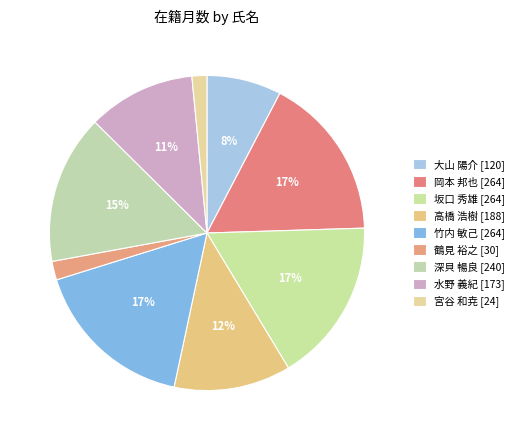

Rank the categories by value from highest to lowest.

岡本 邦也 [264], 坂口 秀雄 [264], 竹内 敏己 [264], 深貝 暢良 [240], 高橋 浩樹 [188], 水野 義紀 [173], 大山 陽介 [120], 鶴見 裕之 [30], 宮谷 和尭 [24]